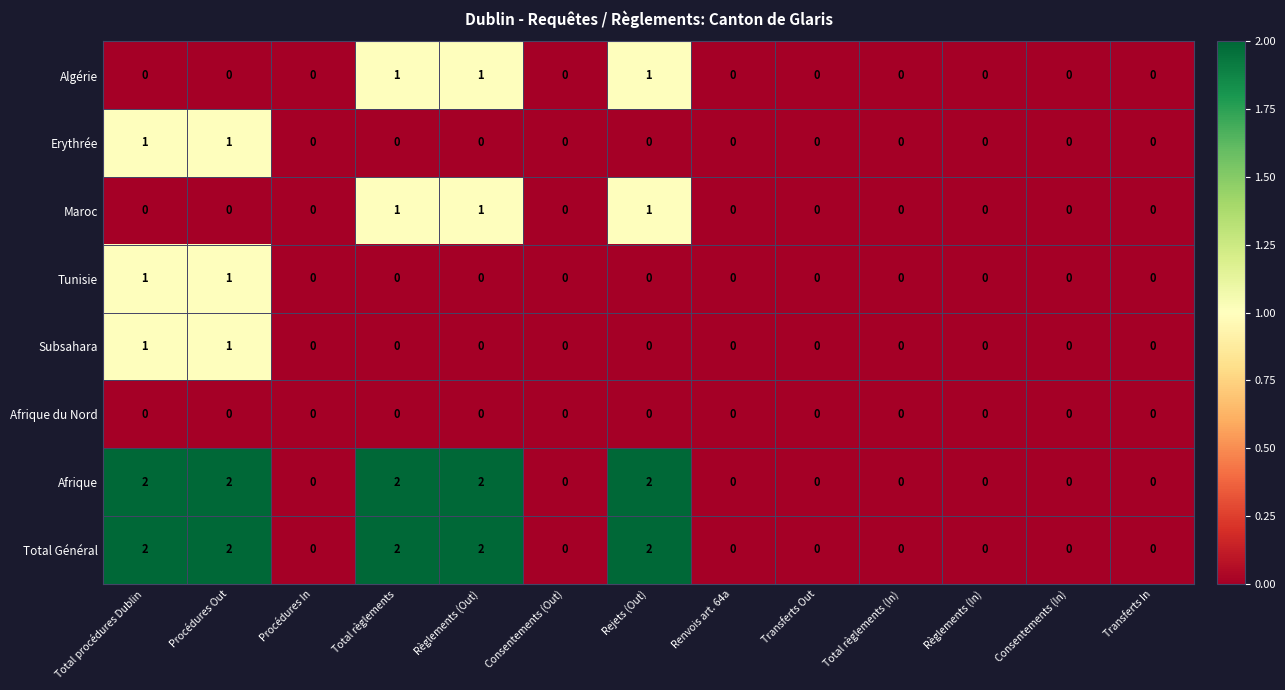

The value of Total Général at Consentements (In) is 0. True or false?

True